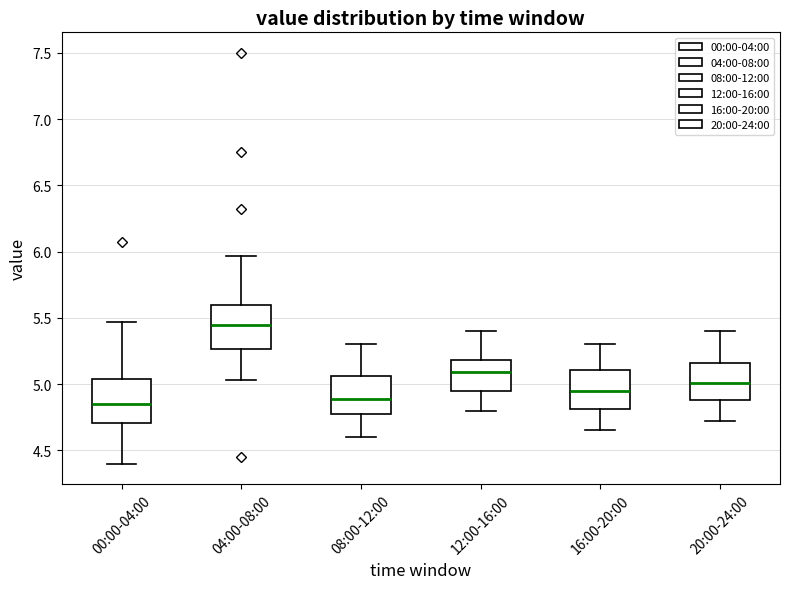

Reading left to right, transcribe this box plot: for each box, give where its median line is, the range the box spans, and where its two whiskers end, as read against the y-axis. The values are not printed on the chart, so give them approximately, as read against the axis.

00:00-04:00: median 4.85, box 4.70 to 5.05, whiskers 4.40 to 5.45
04:00-08:00: median 5.45, box 5.25 to 5.60, whiskers 5.05 to 5.95
08:00-12:00: median 4.90, box 4.75 to 5.05, whiskers 4.60 to 5.30
12:00-16:00: median 5.10, box 4.95 to 5.20, whiskers 4.80 to 5.40
16:00-20:00: median 4.95, box 4.80 to 5.10, whiskers 4.65 to 5.30
20:00-24:00: median 5.00, box 4.90 to 5.15, whiskers 4.70 to 5.40